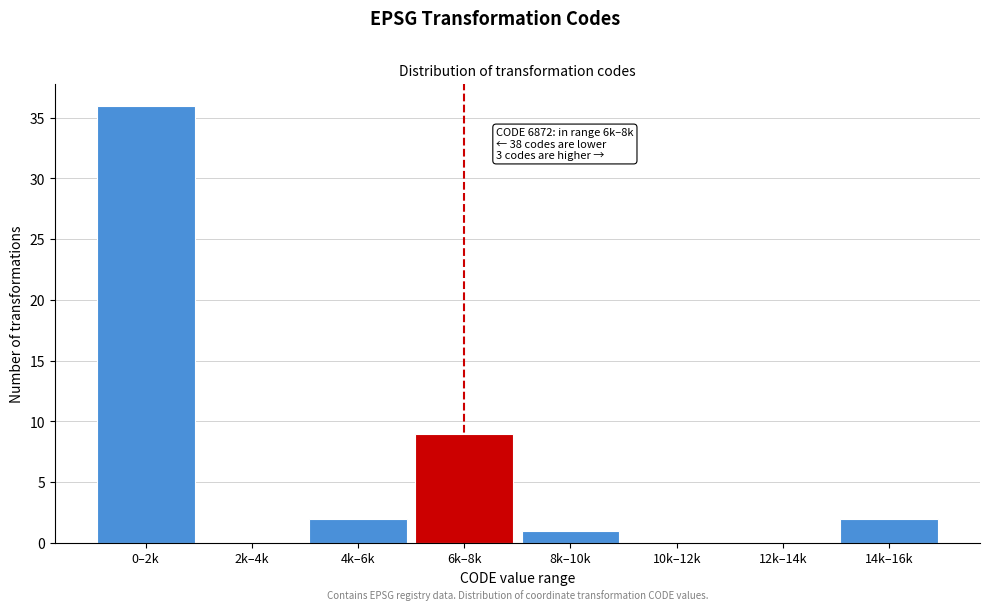

Reading right to left, extract all data points from this chart.

14k–16k=2	12k–14k=0	10k–12k=0	8k–10k=1	6k–8k=9	4k–6k=2	2k–4k=0	0–2k=36